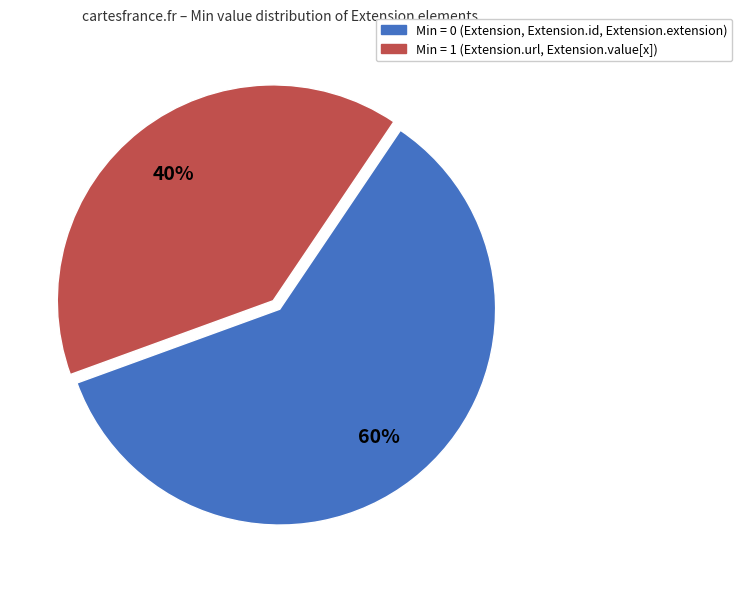

To the nearest percent, what is the average slice percentage?

50%